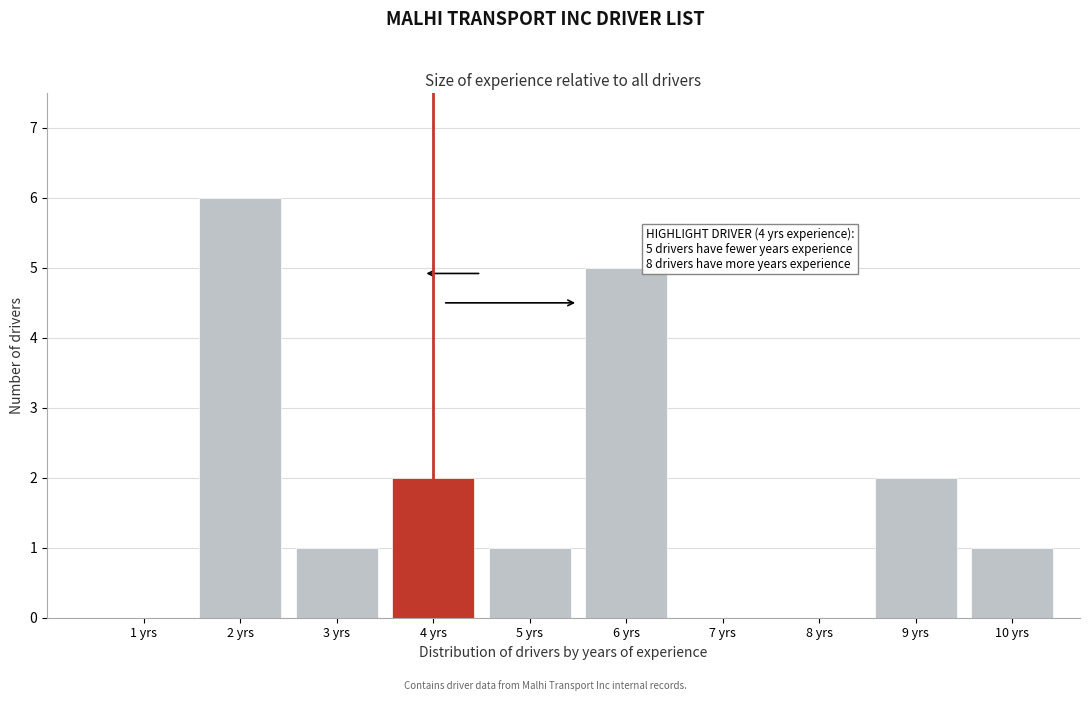

Which range on the x-axis has the tallest bar?

1.5 to 2.5